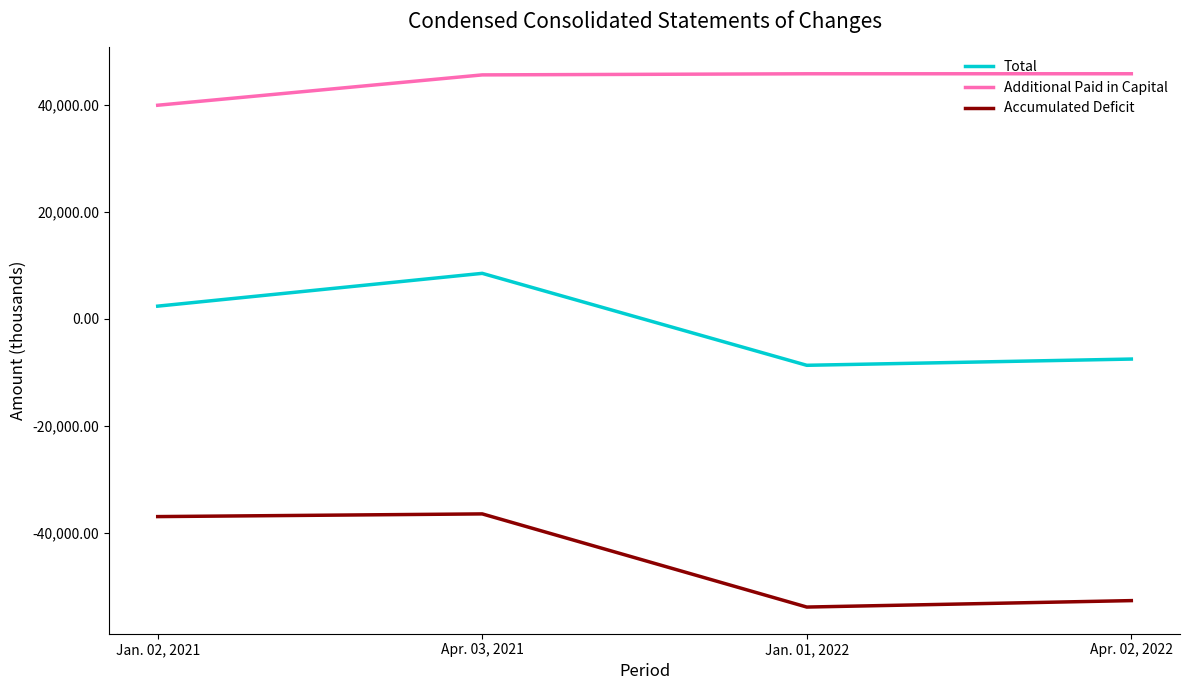

What position from the right is Jan. 02, 2021?

4